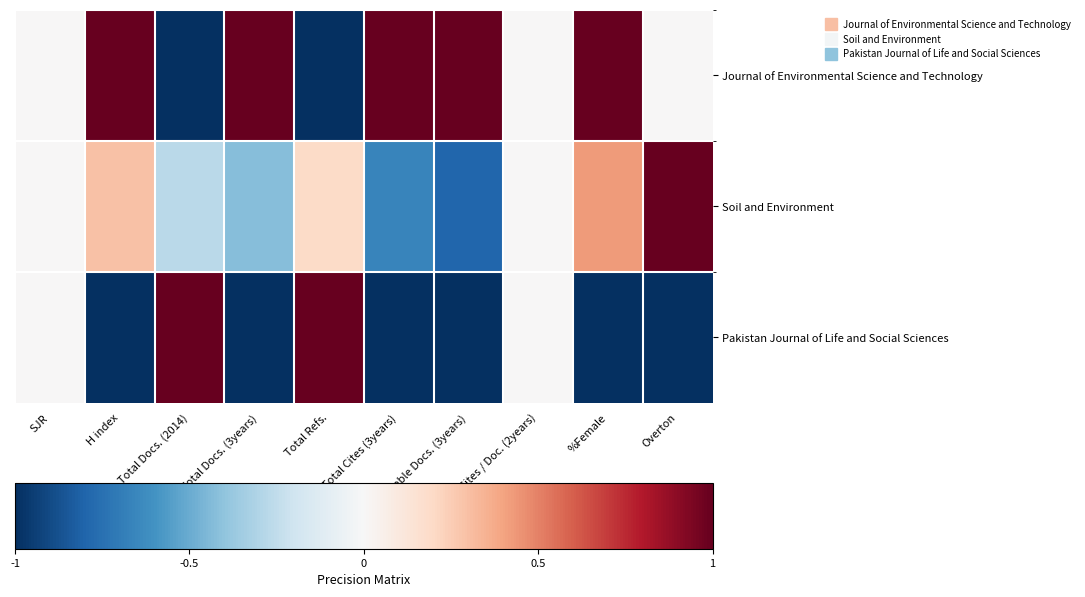

List the series in order of their overall mean, highest first.

Journal of Environmental Science and Technology, Soil and Environment, Pakistan Journal of Life and Social Sciences